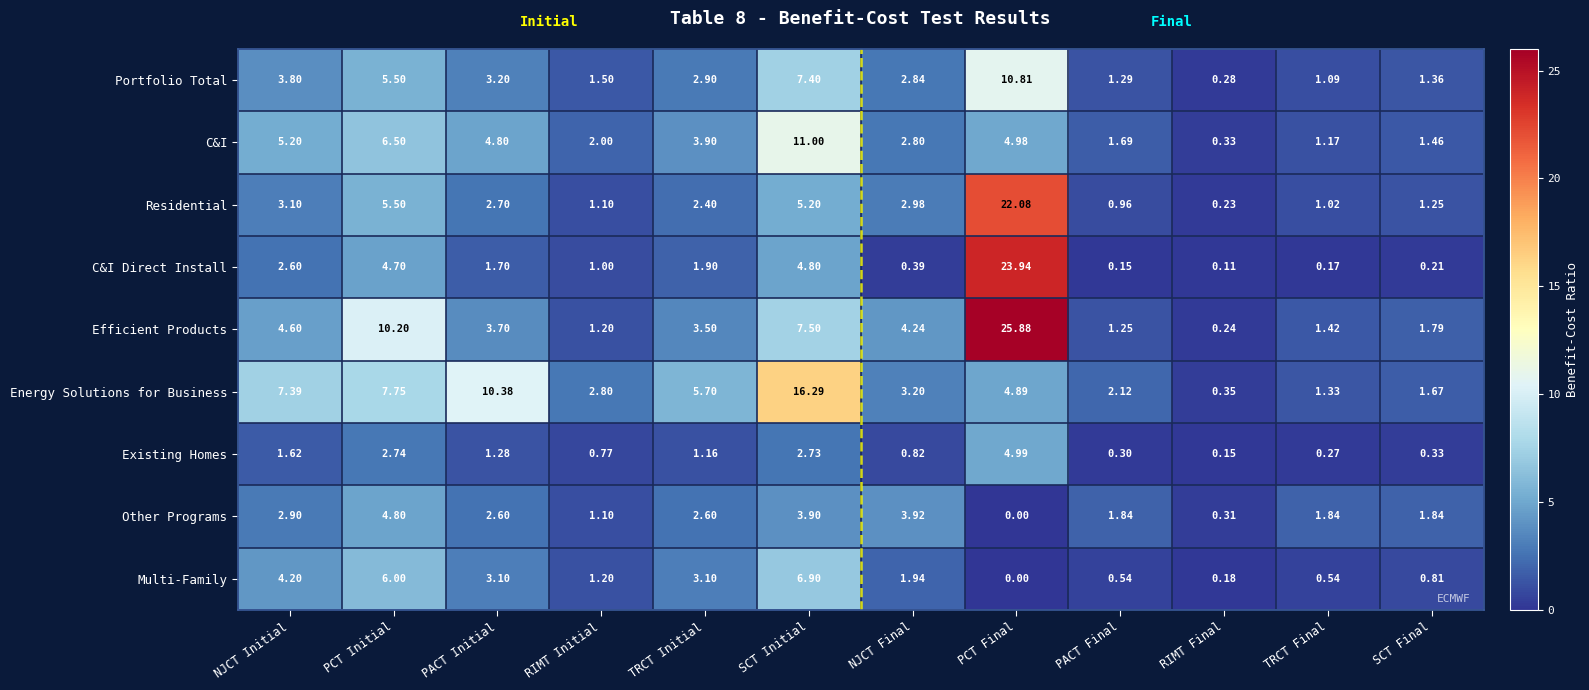

List the series in order of their peak value, lowest first.

Other Programs, Existing Homes, Multi-Family, Portfolio Total, C&I, Energy Solutions for Business, Residential, C&I Direct Install, Efficient Products